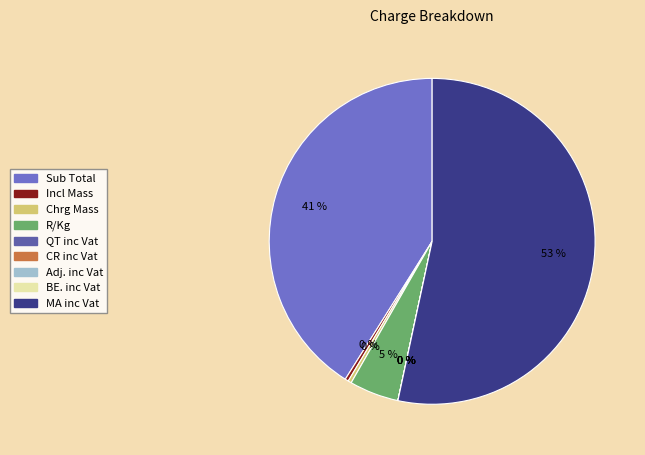

The Adj. inc Vat slice represents 0% of the pie. True or false?

True